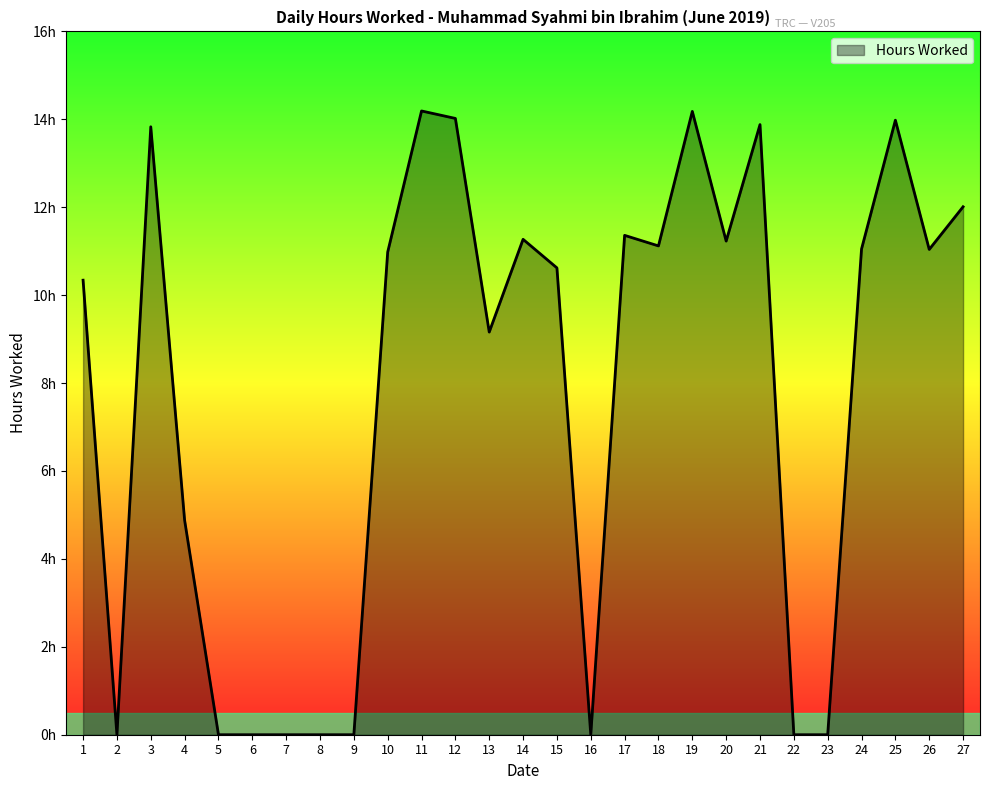

Where does the data first go above 10?

1